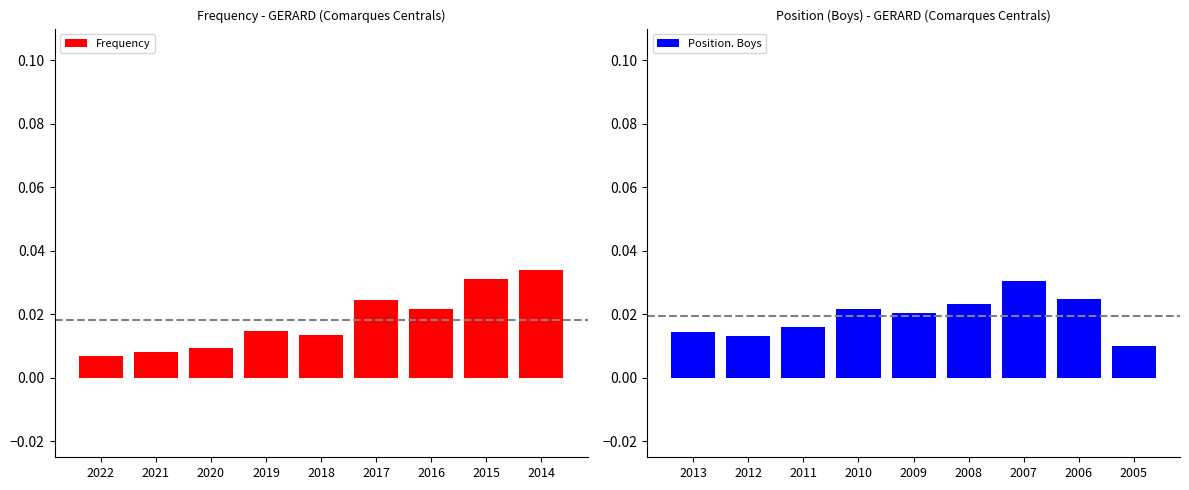

Count the number of data series in this chart.

2